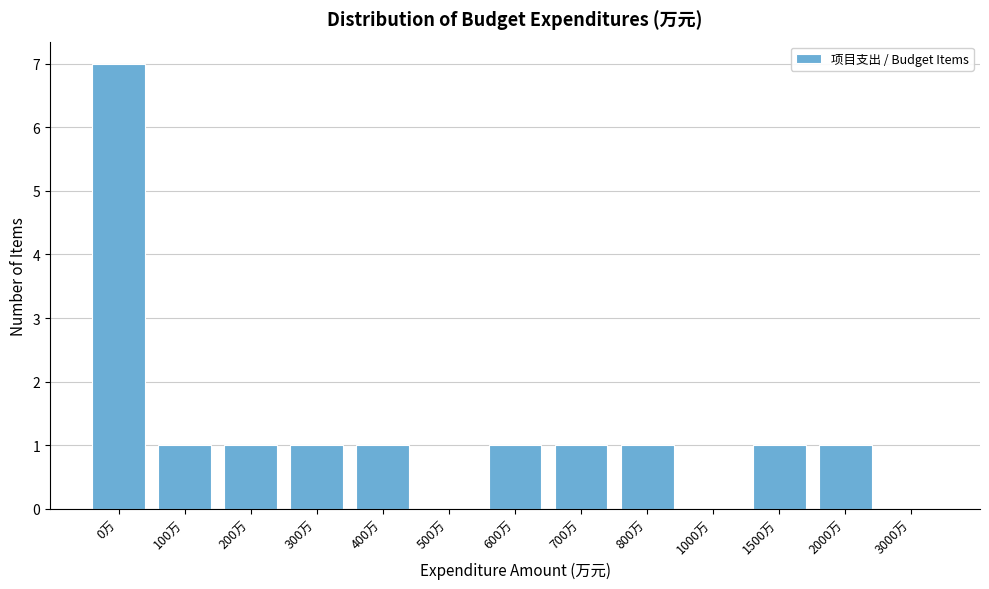

Reading right to left, extract all data points from this chart.

3000万=0	2000万=1	1500万=1	1000万=0	800万=1	700万=1	600万=1	500万=0	400万=1	300万=1	200万=1	100万=1	0万=7